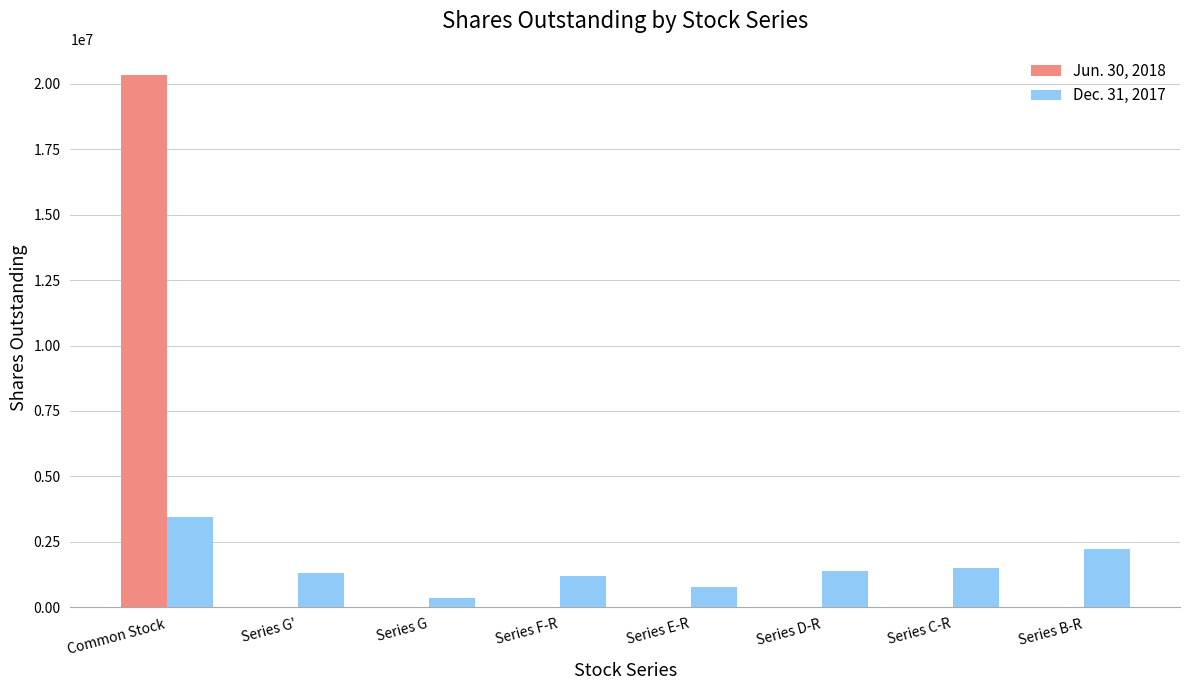

Which series has the largest range (max minus min)?

Jun. 30, 2018